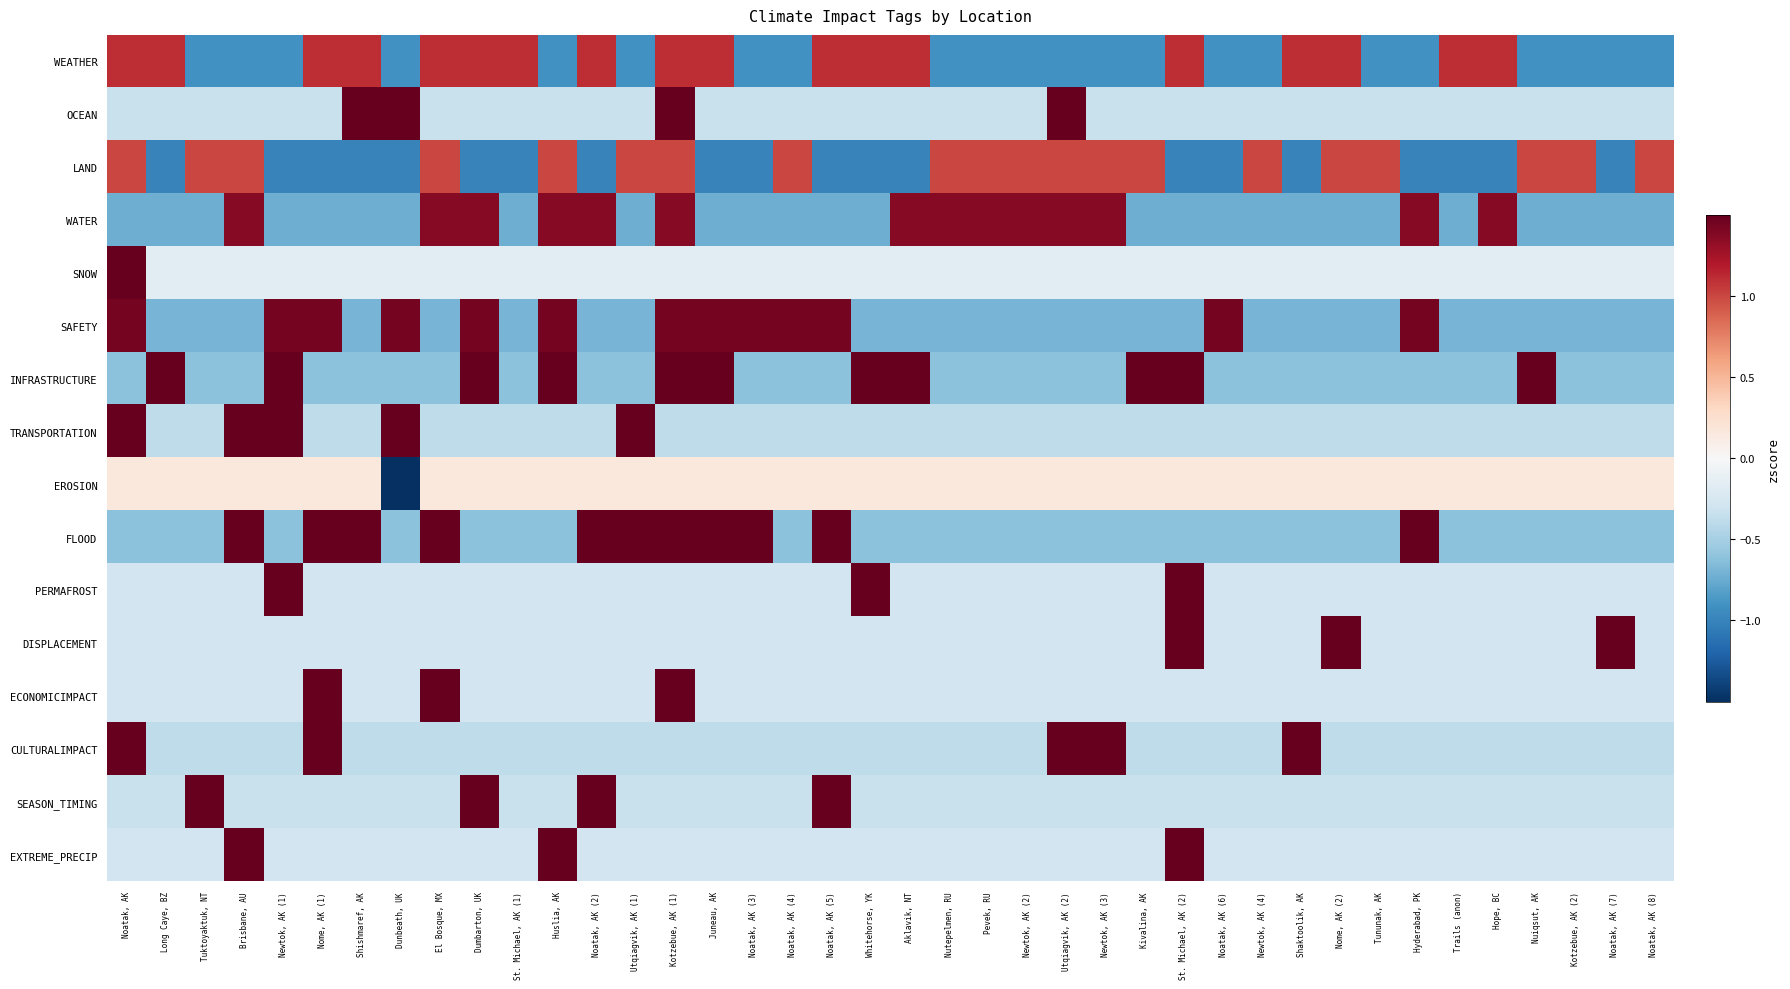

What is the total value across all series at Tuktoyaktuk, NT?

-1.8